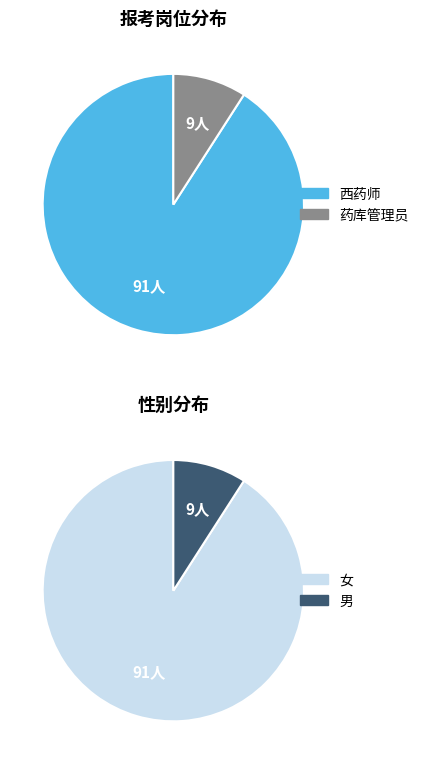

Combined, do 西药师 and 药库管理员 account for over 50%?

Yes